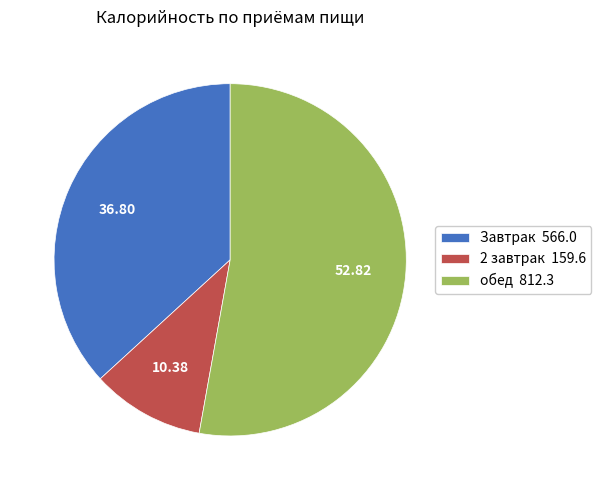

Combined, do 2 завтрак 159.6 and Завтрак 566.0 account for over 50%?

No